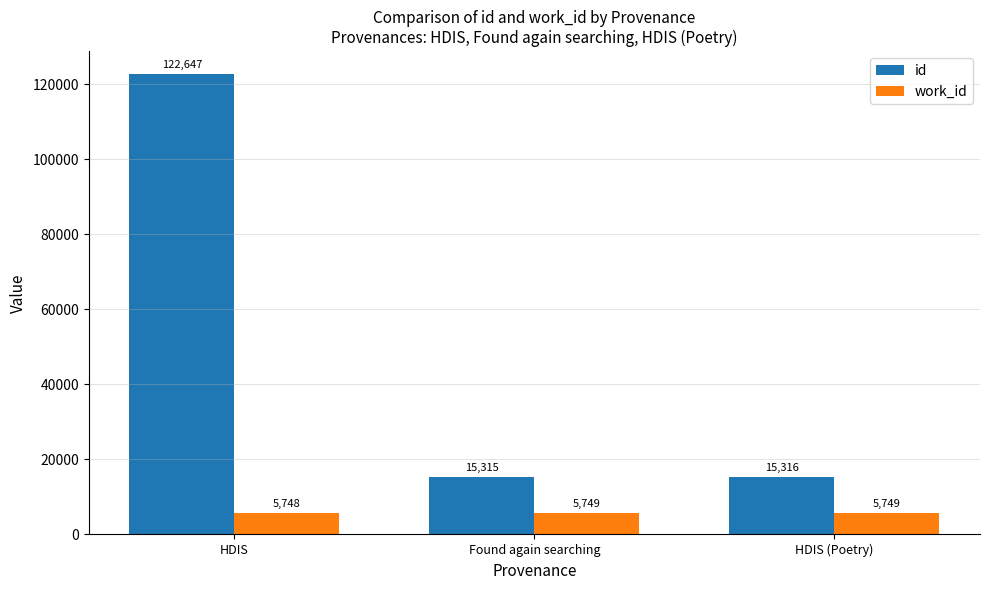

What is the label of the 3rd bar from the right?

HDIS